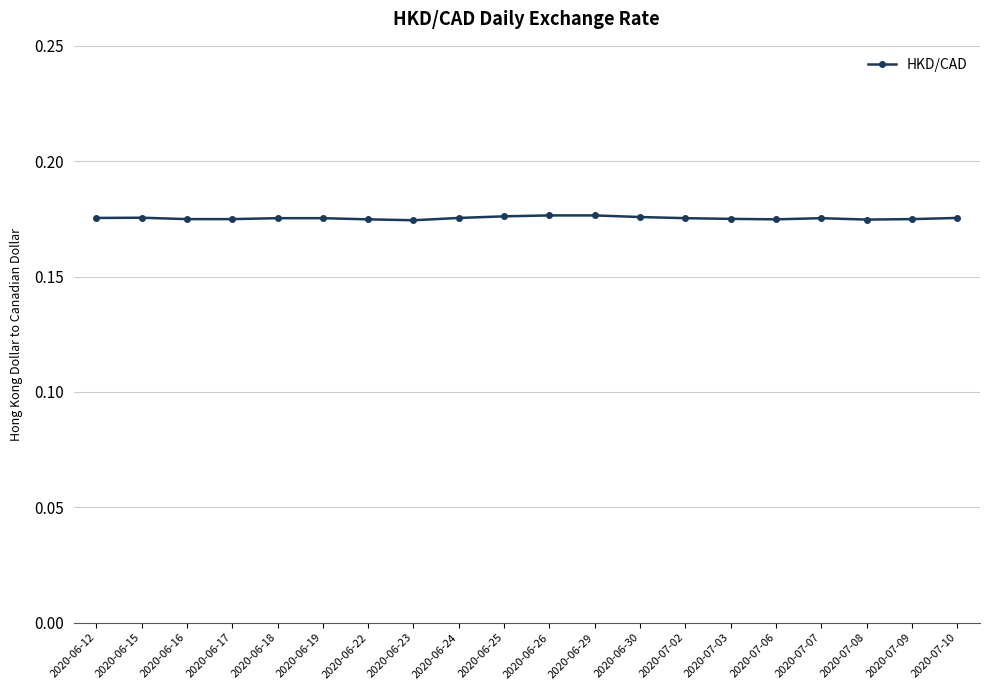

The value at 2020-06-29 is 0.3. True or false?

False